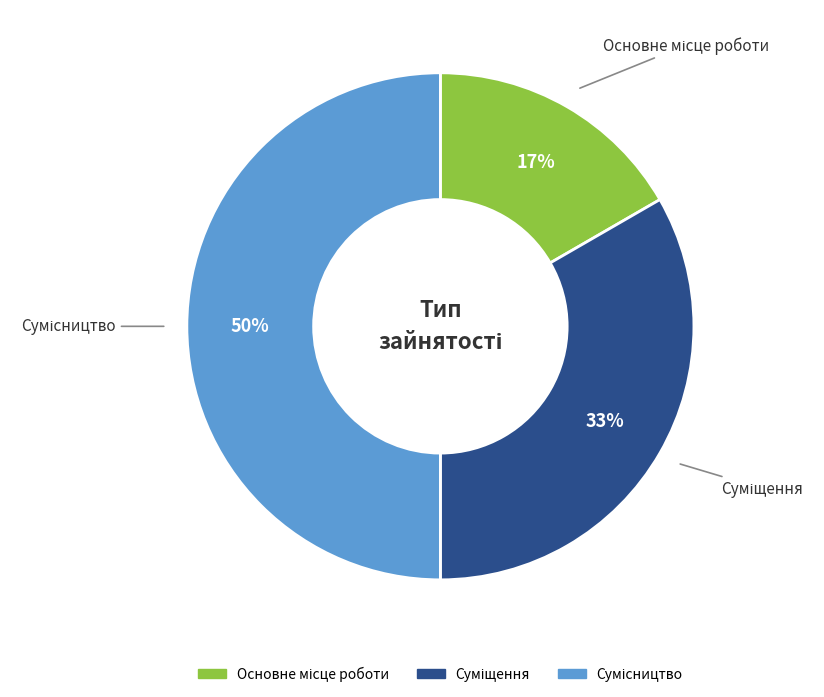

To the nearest percent, what is the average slice percentage?

33%